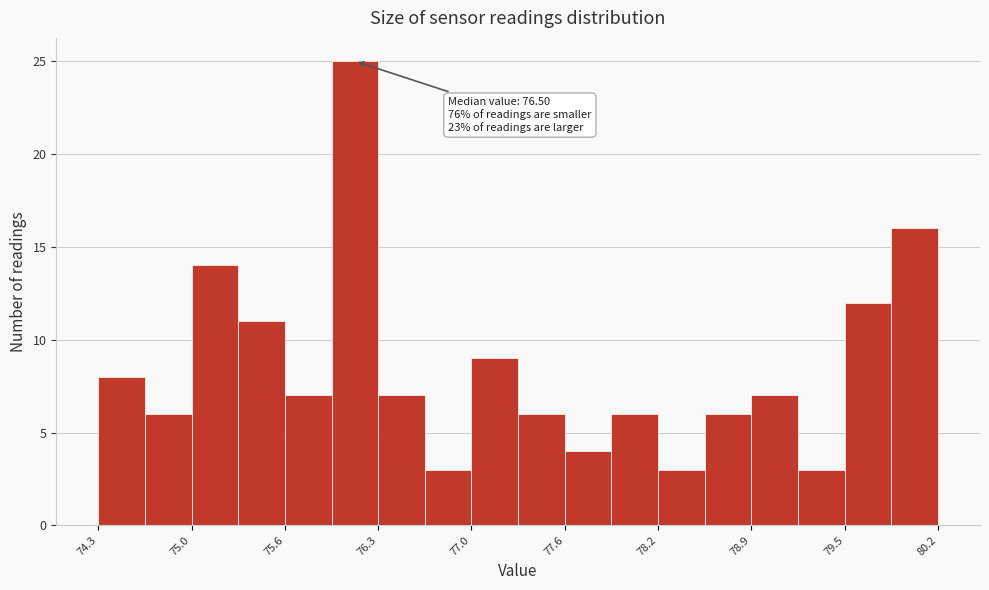

Read against the x-axis, roughly where is the centre of the tallest bar?

76.1